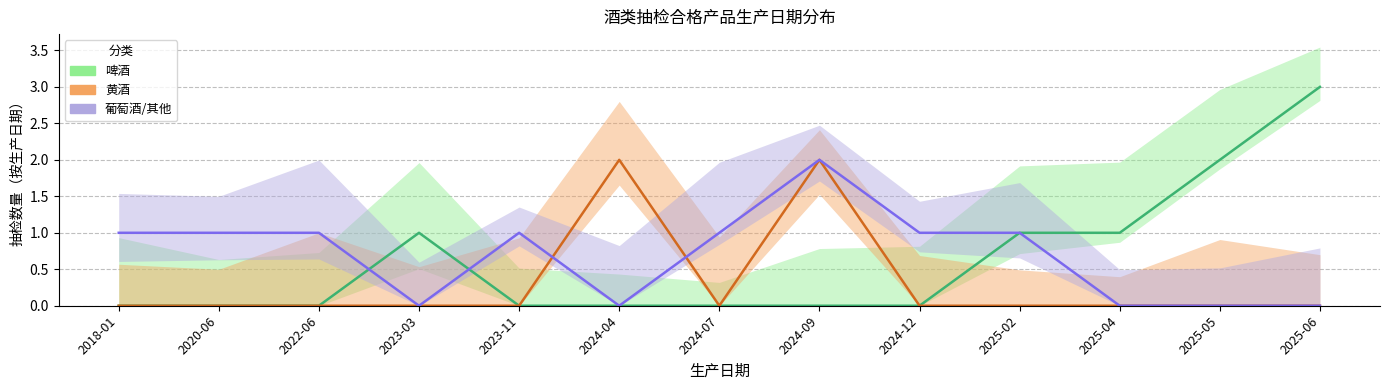

Reading left to right, extract all data points from this chart.

啤酒: 2018-01=0	2020-06=0	2022-06=0	2023-03=1	2023-11=0	2024-04=0	2024-07=0	2024-09=0	2024-12=0	2025-02=1	2025-04=1	2025-05=2	2025-06=3
黄酒: 2018-01=0	2020-06=0	2022-06=0	2023-03=0	2023-11=0	2024-04=2	2024-07=0	2024-09=2	2024-12=0	2025-02=0	2025-04=0	2025-05=0	2025-06=0
葡萄酒/其他: 2018-01=1	2020-06=1	2022-06=1	2023-03=0	2023-11=1	2024-04=0	2024-07=1	2024-09=2	2024-12=1	2025-02=1	2025-04=0	2025-05=0	2025-06=0